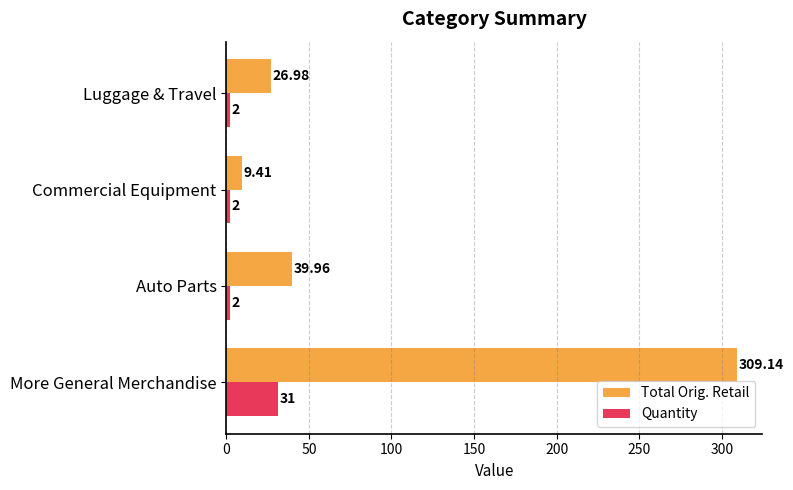

How many values in the Total Orig. Retail series are below 39?

2